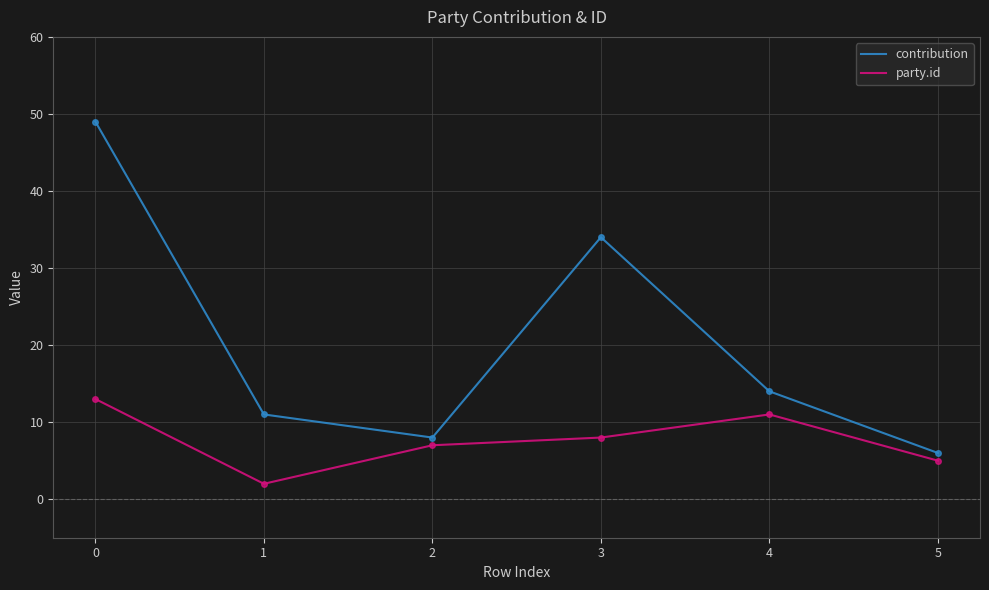

Reading left to right, transcribe all the data shown in this chart.

contribution: 49	11	8	34	14	6
party.id: 13	2	7	8	11	5